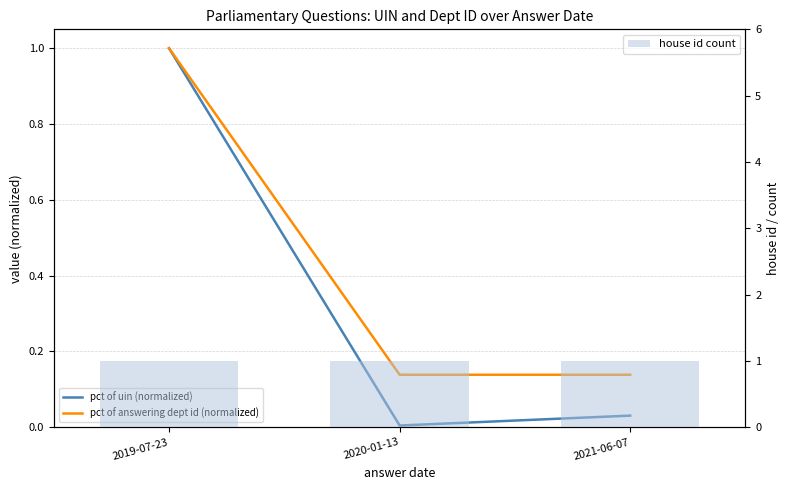

True or false: pct of answering dept id (normalized) has a value of 1.0 at 2019-07-23.

True